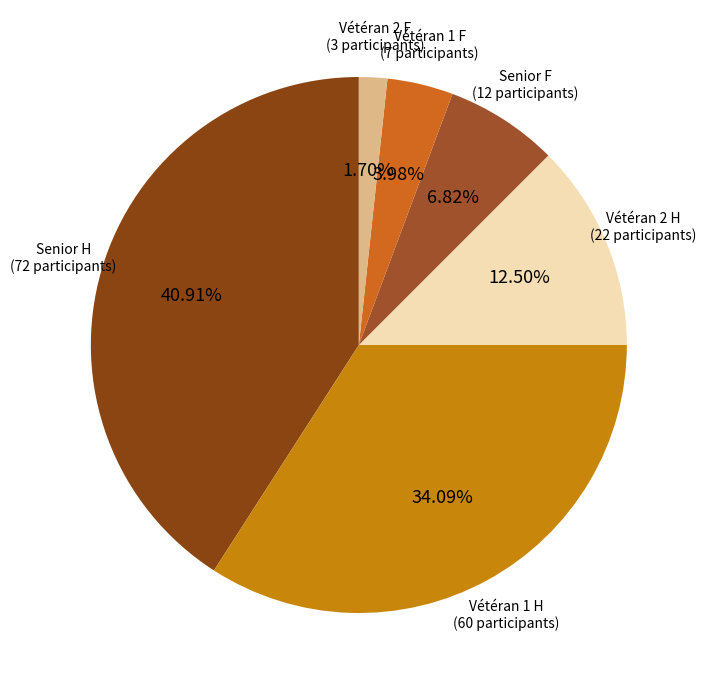

Count the number of slices in the pie.

6